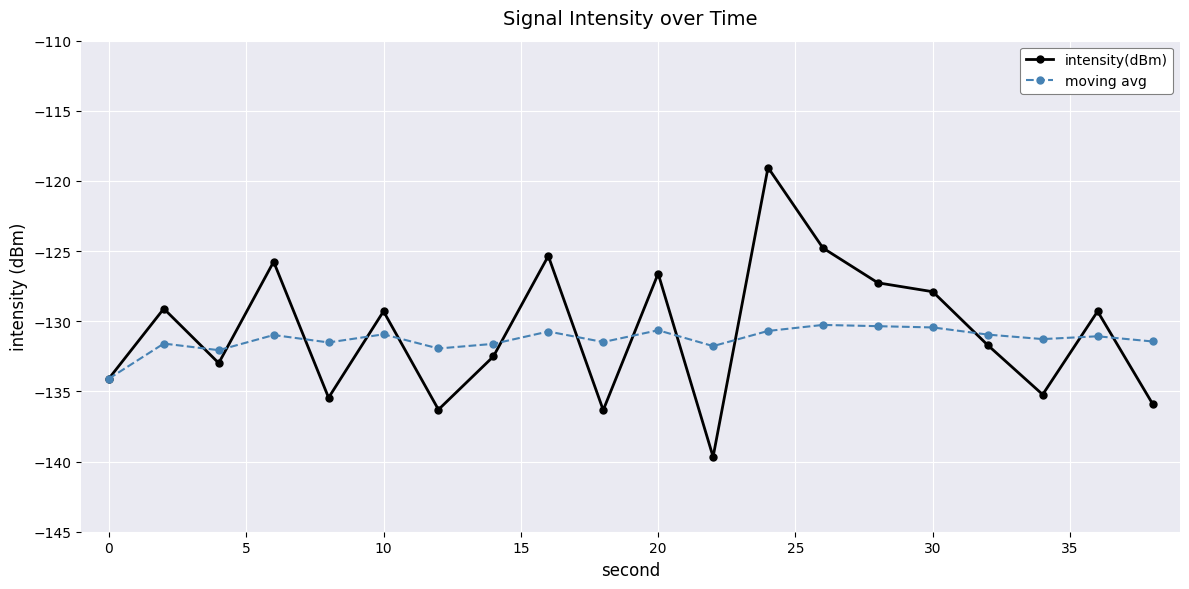

What is the highest value of the intensity(dBm) series?

-119.0